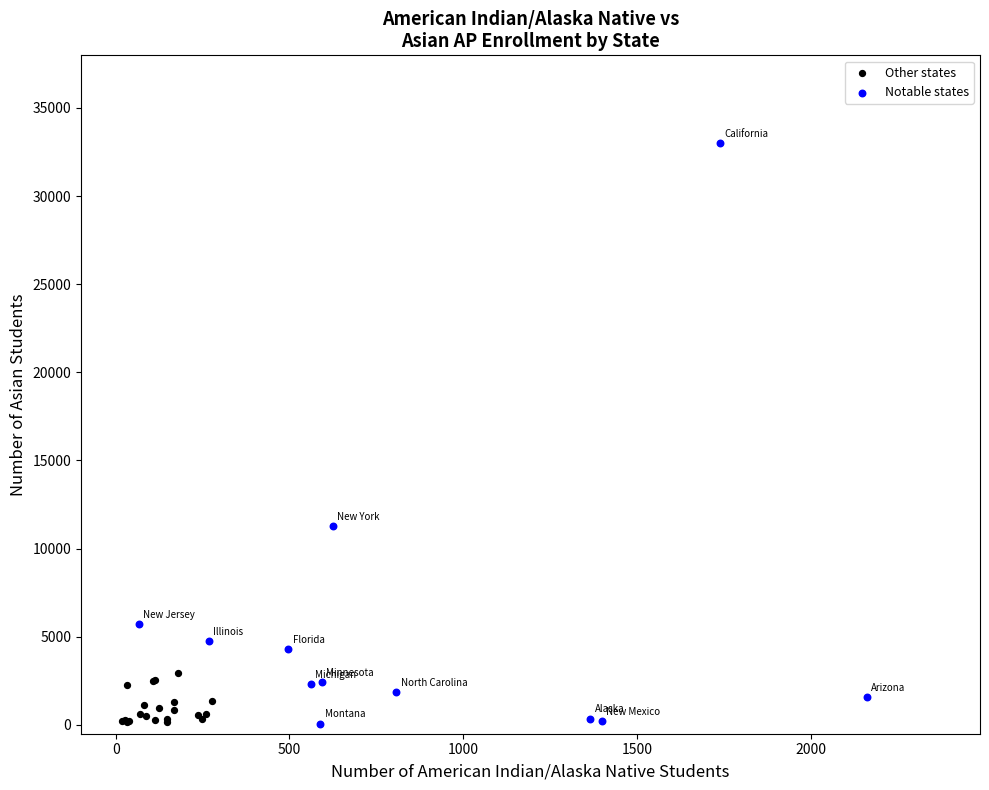

What are all the series names shown in the legend?

Other states, Notable states